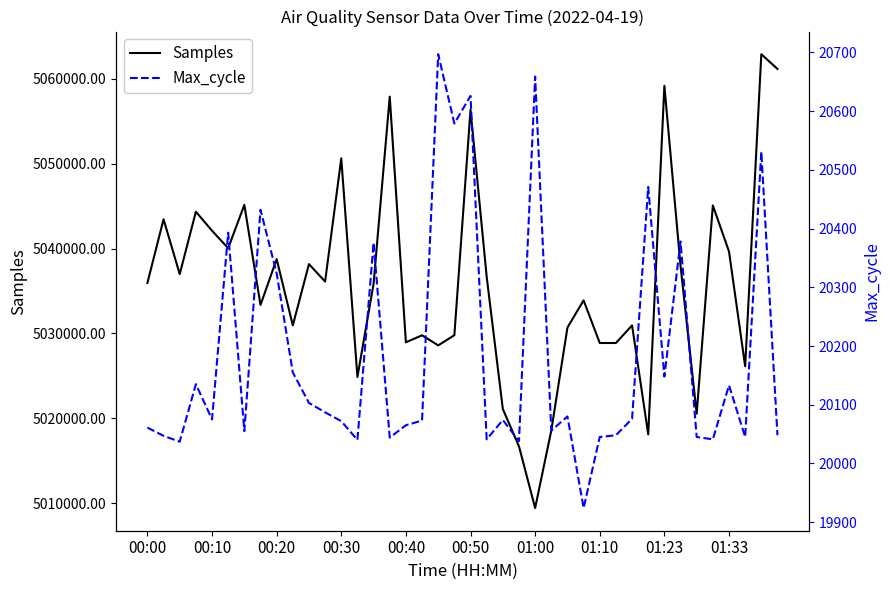

True or false: Max_cycle has a value of 9830 at 39.

False